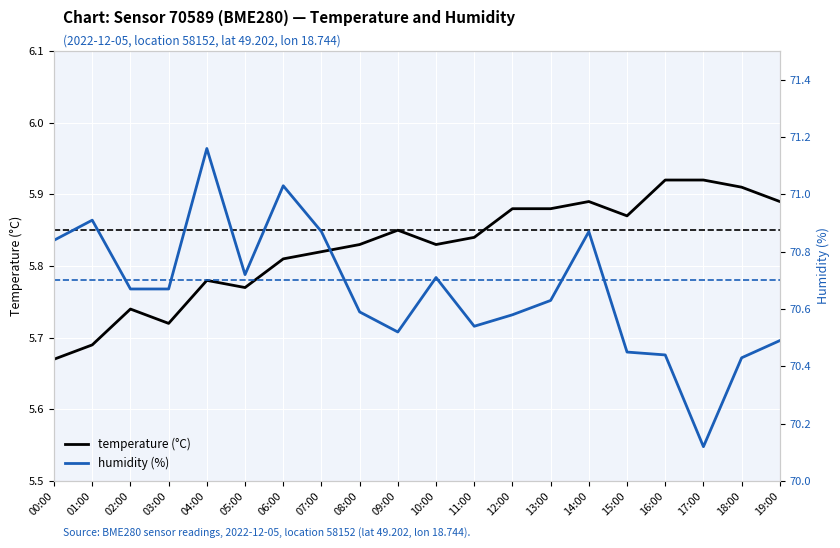

The value of temperature at 01:00 is 2.1. True or false?

False